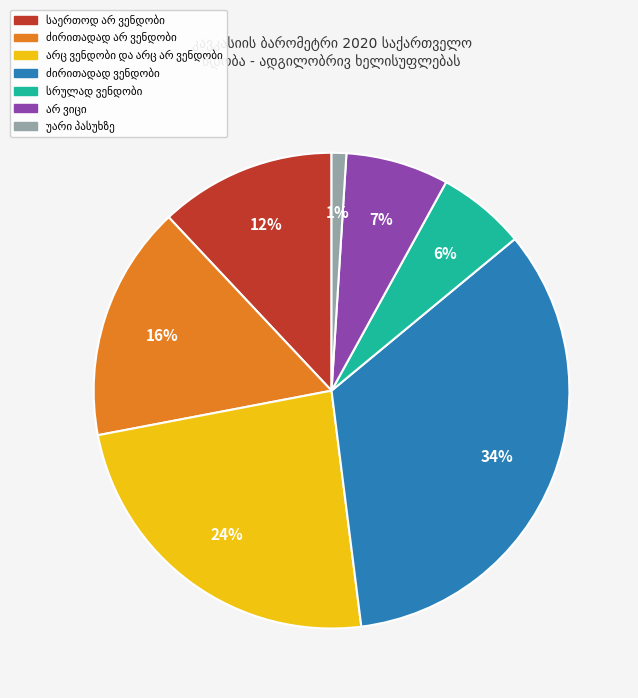

Does any single category account for the majority?

No